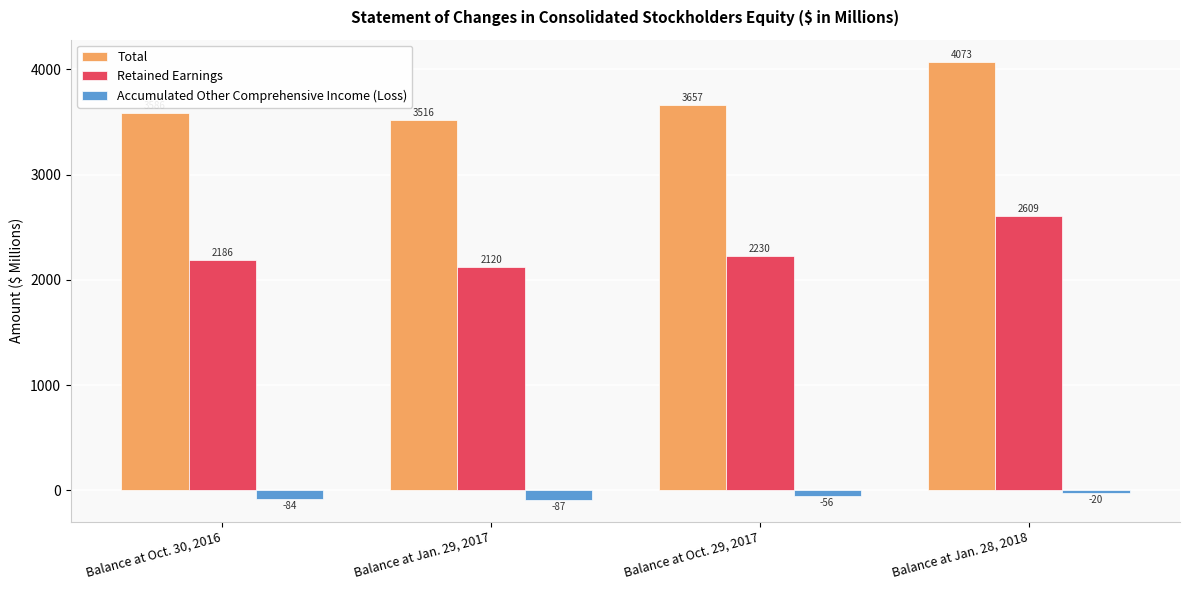

At which category is the sum across all series the highest?

Balance at Jan. 28, 2018